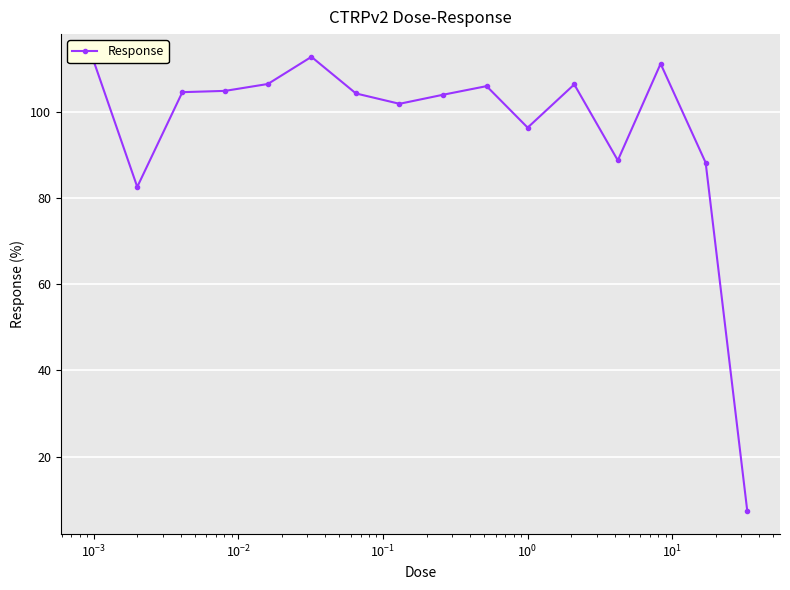

What is the sum of all values?

1537.7